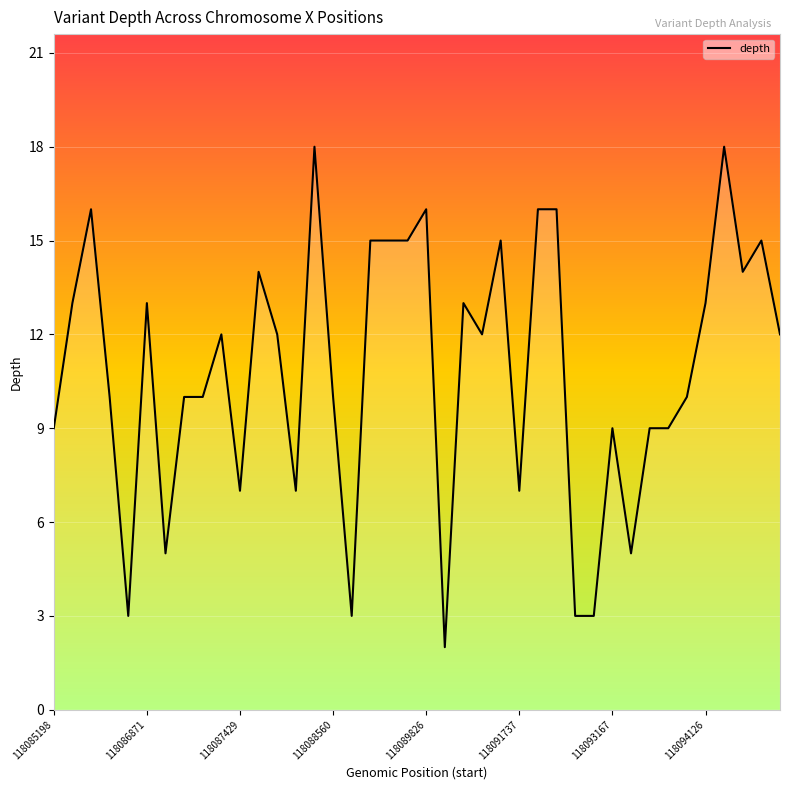

How many points are higher than both their immediate neighbors (excluding endpoints)?

11